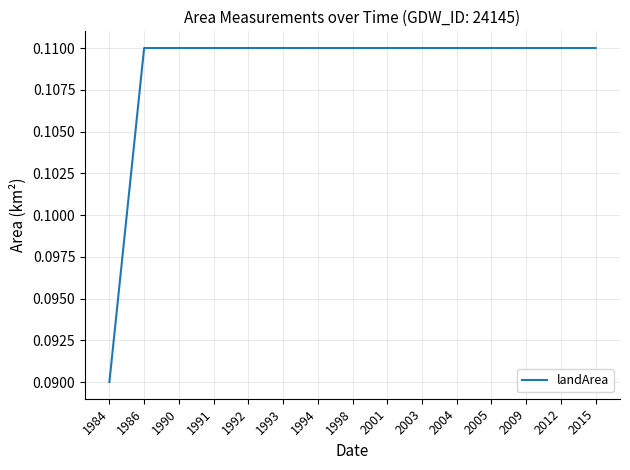

At which label is the value closest to 0?

1984